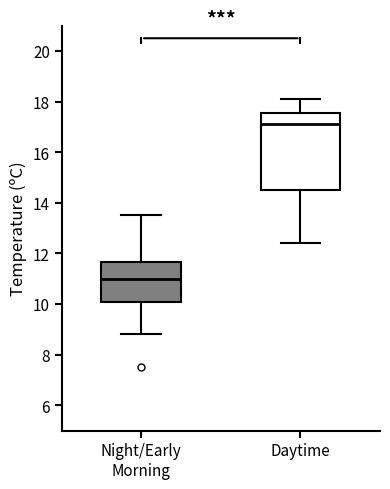

Comparing the boxes themselves (not the whiskers), which one is the tallest?

Daytime